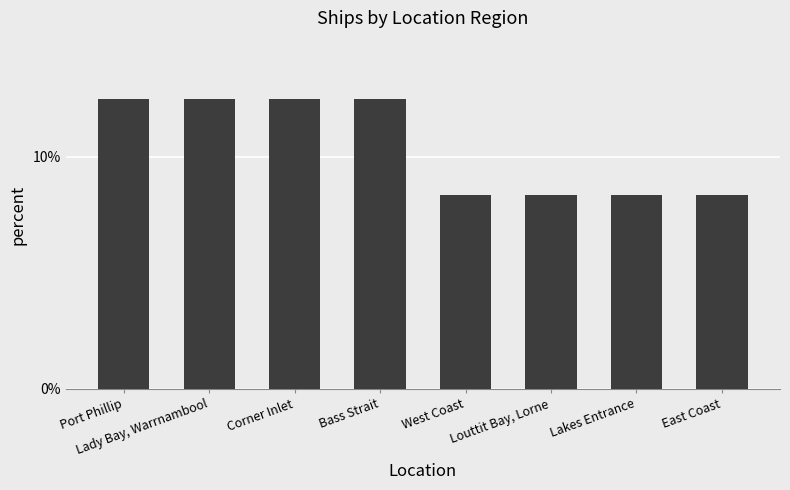

What is the label of the 5th bar from the right?

Bass Strait